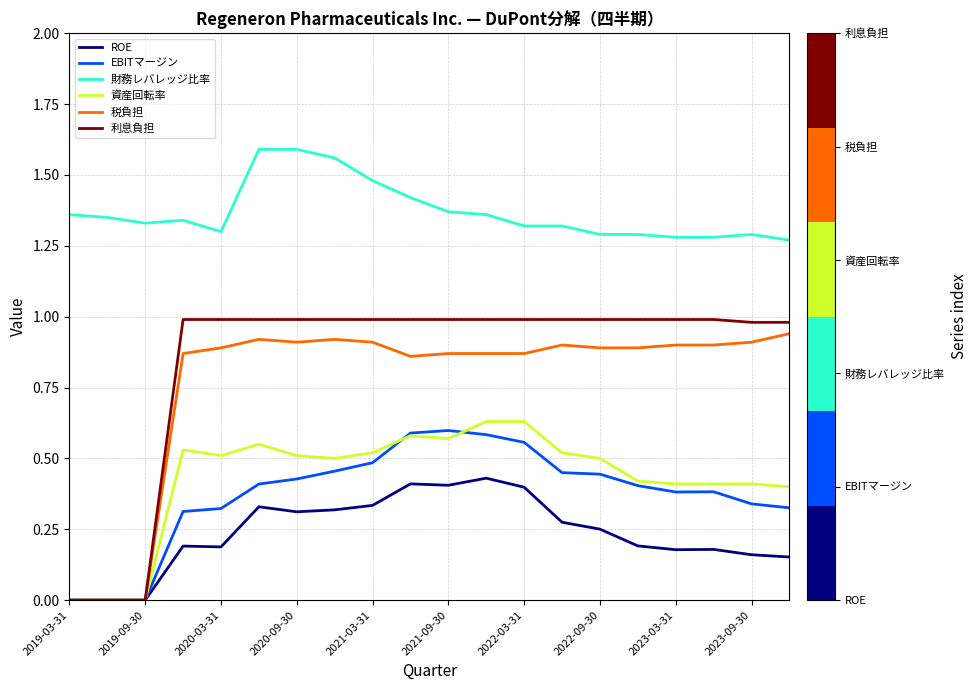

Which series has the widest spread of values?

利息負担